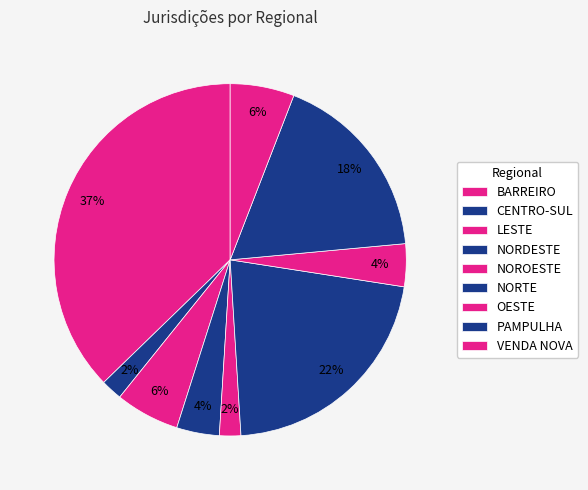

The OESTE slice represents 1% of the pie. True or false?

False